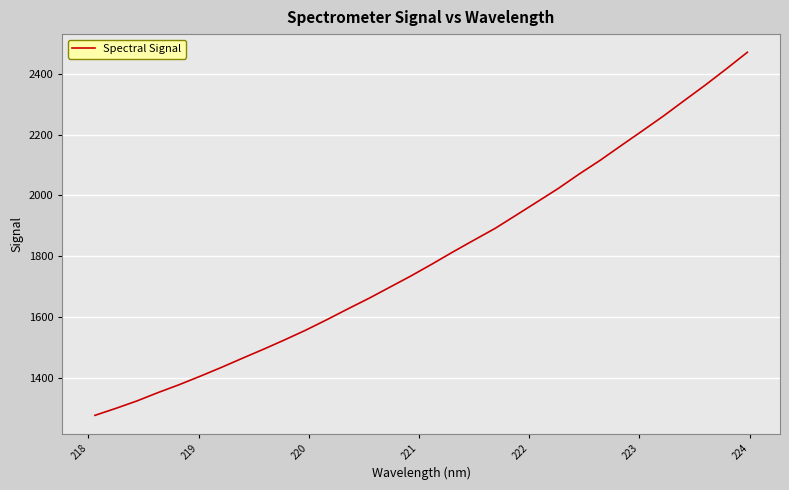

What is the maximum value shown in the chart?

2471.9